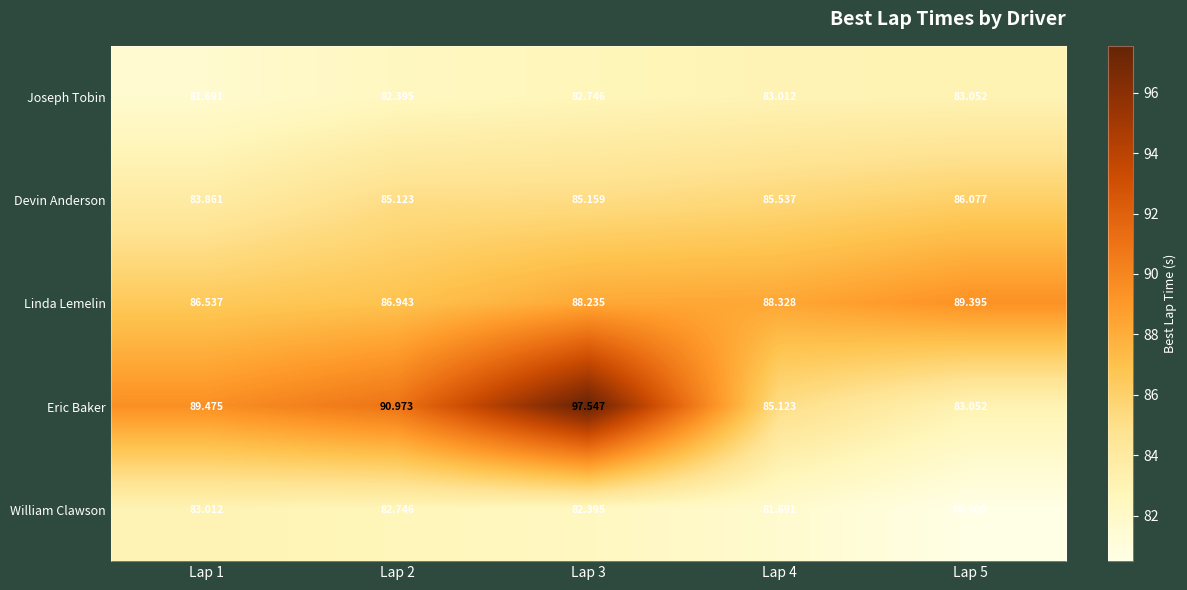

Rank the series by their maximum value, from highest to lowest.

Eric Baker, Linda Lemelin, Devin Anderson, Joseph Tobin, William Clawson